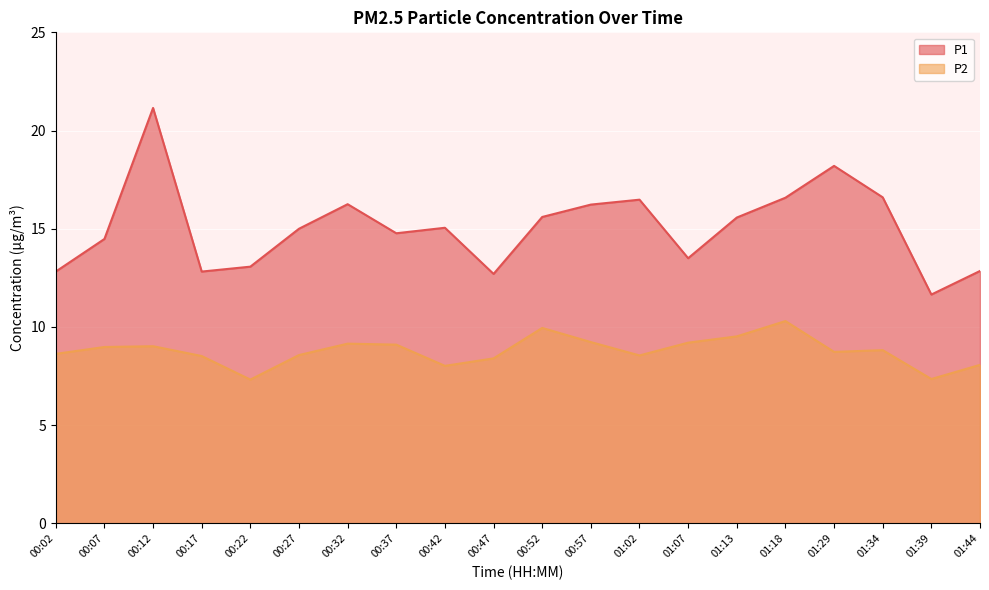

What is the difference between the P1 values at 01:18 and 00:07?

2.1